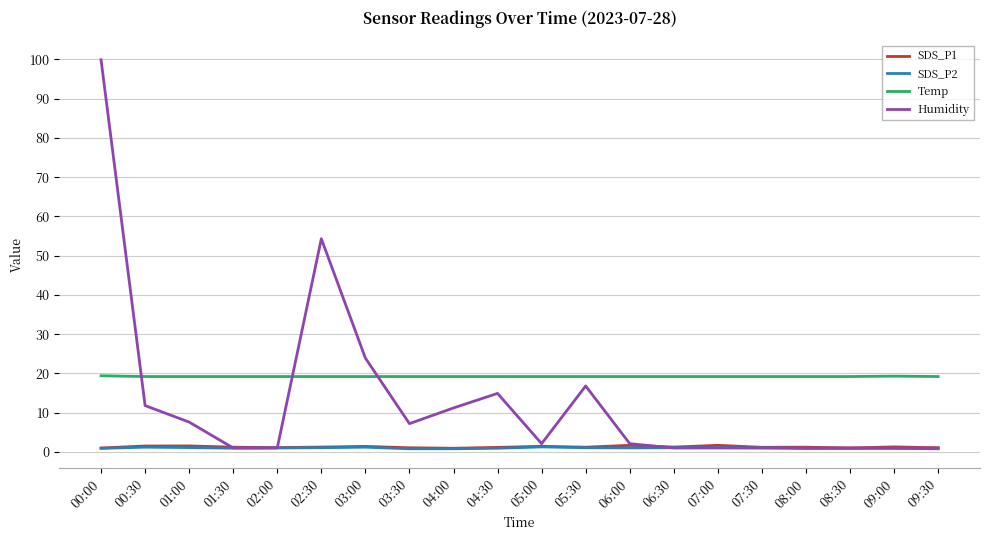

What are all the series names shown in the legend?

SDS_P1, SDS_P2, Temp, Humidity